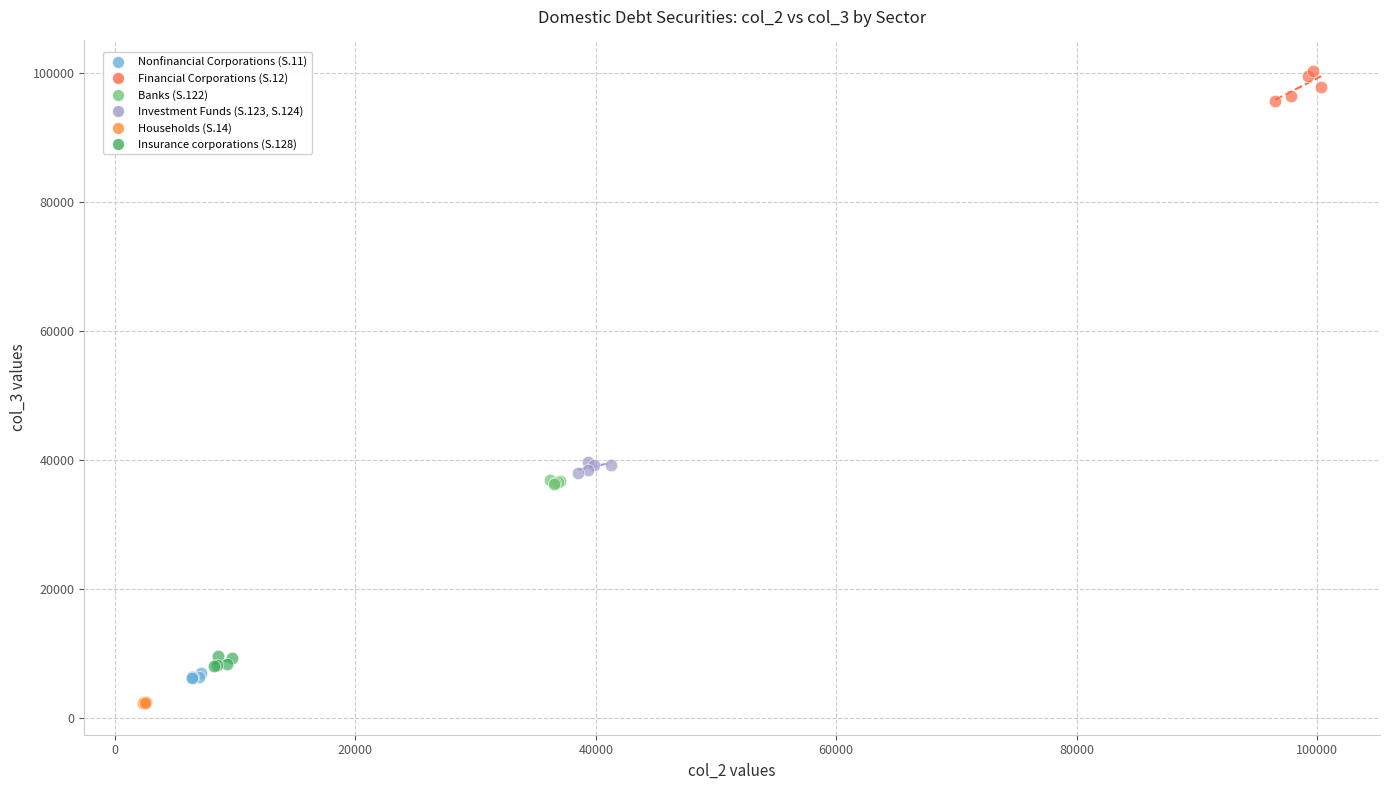

Which series contains the lowest Y value?

Households (S.14)